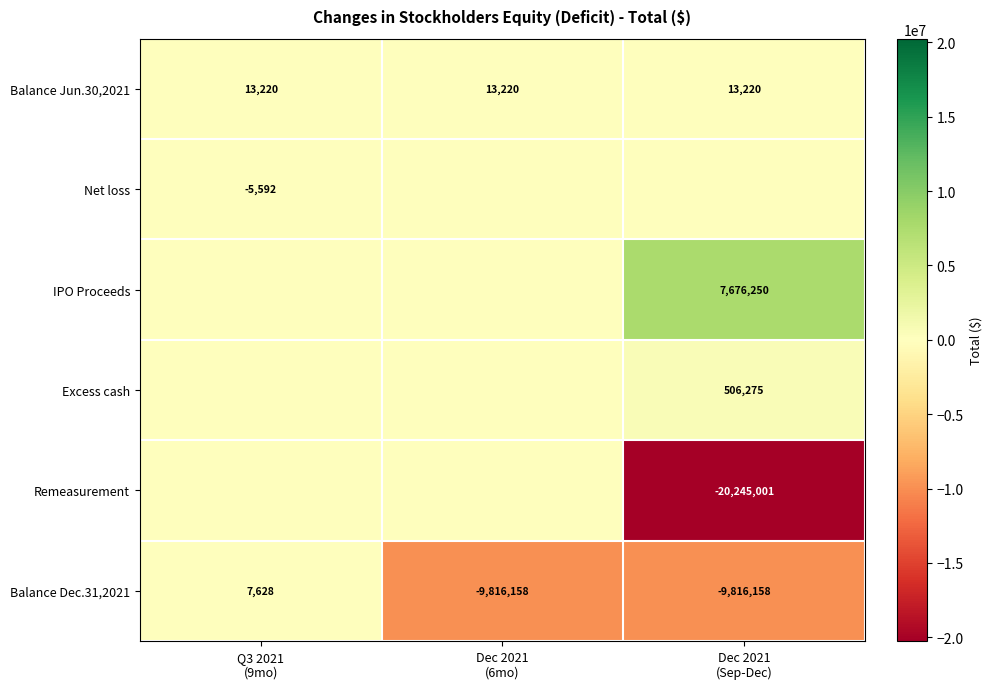

What is the average value of the Balance Dec.31,2021 series?

-6541563